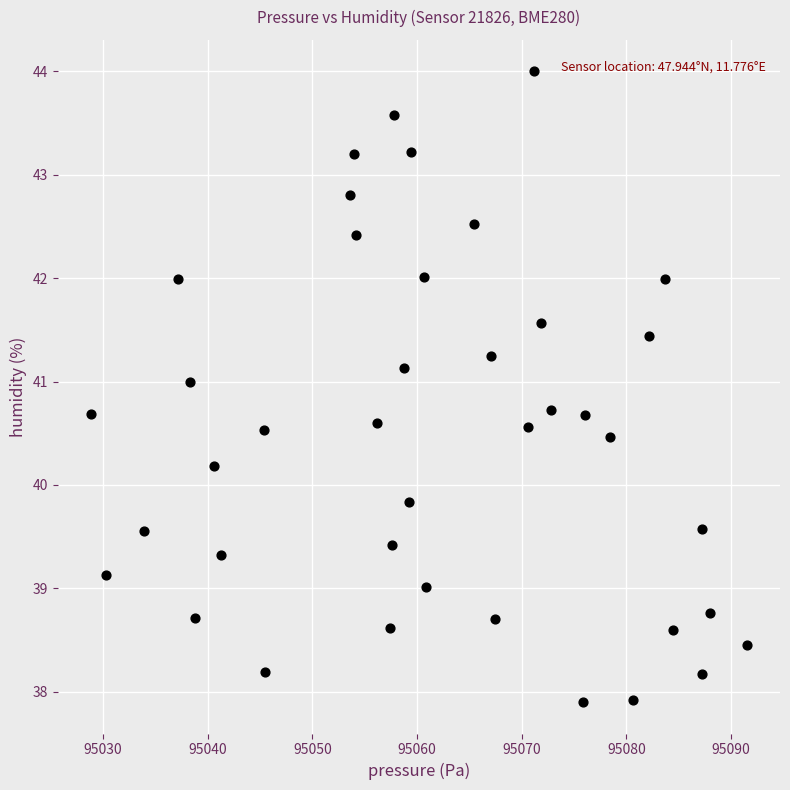

What is the range of X values (max minus min)?

62.7